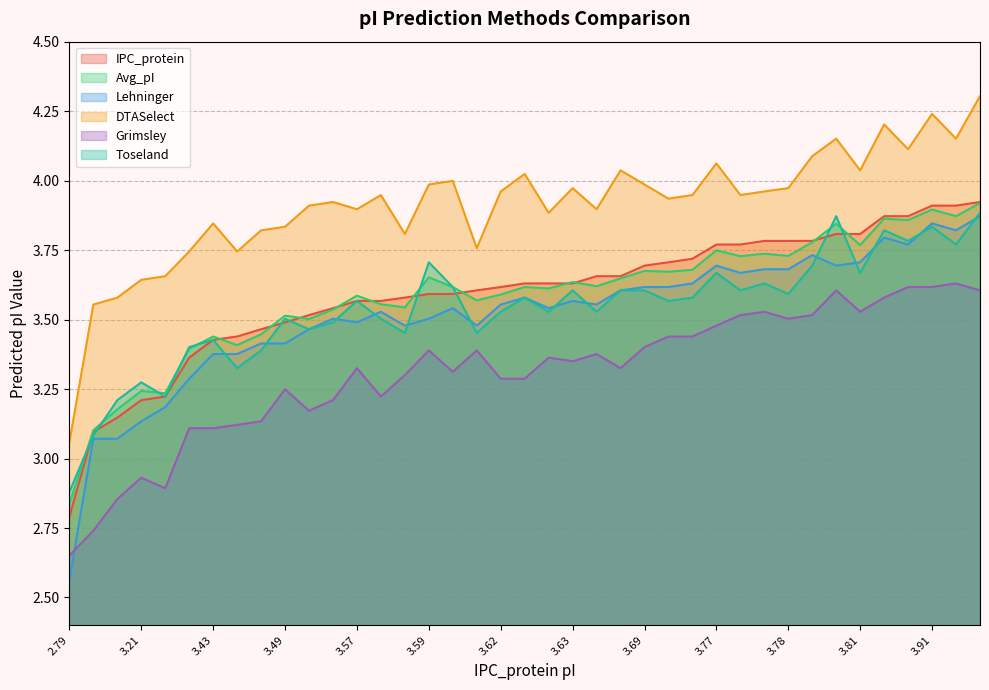

What are all the series names shown in the legend?

IPC_protein, Avg_pI, Lehninger, DTASelect, Grimsley, Toseland